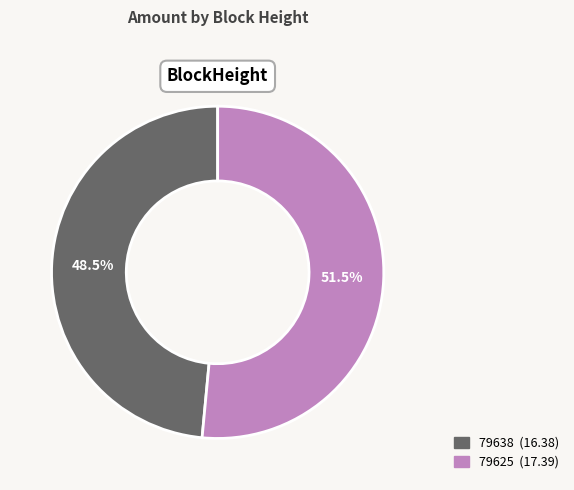

What is the majority slice?

79625